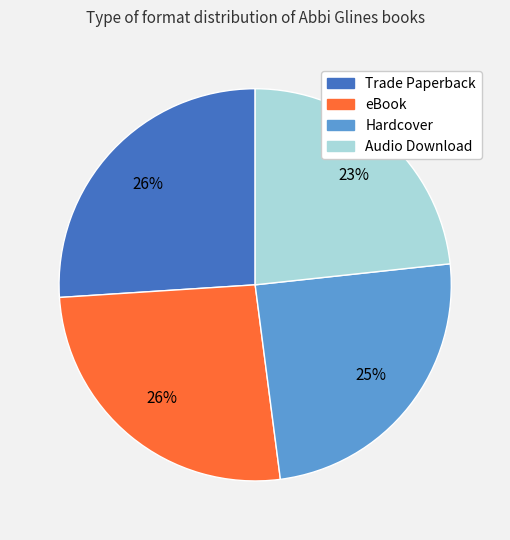

Does any single category account for the majority?

No